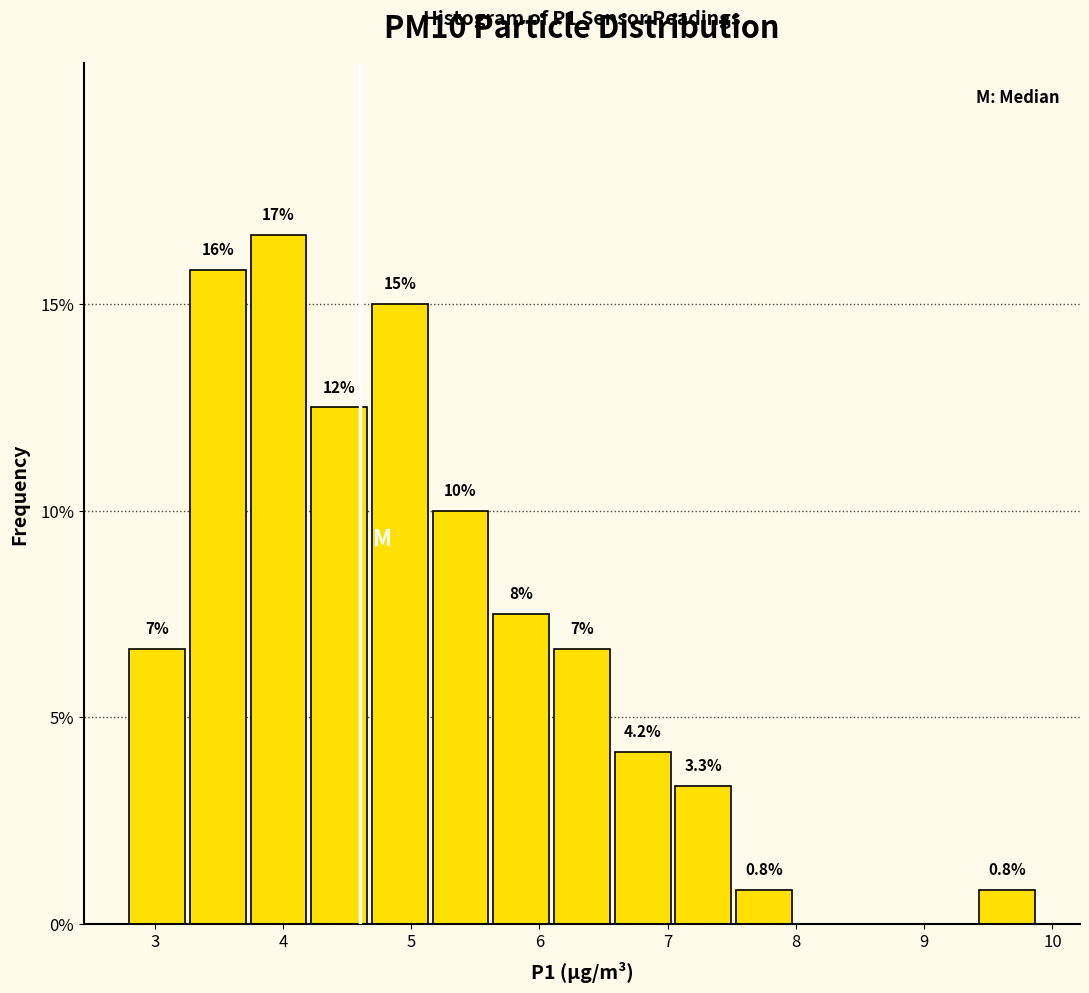

Which range on the x-axis has the tallest bar?

3.7 to 4.2